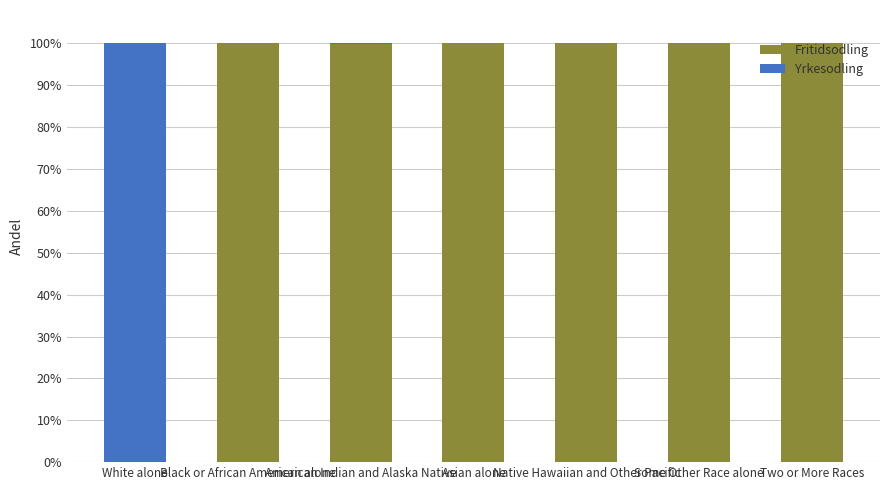

What is the sum of all Fritidsodling values?

600.0